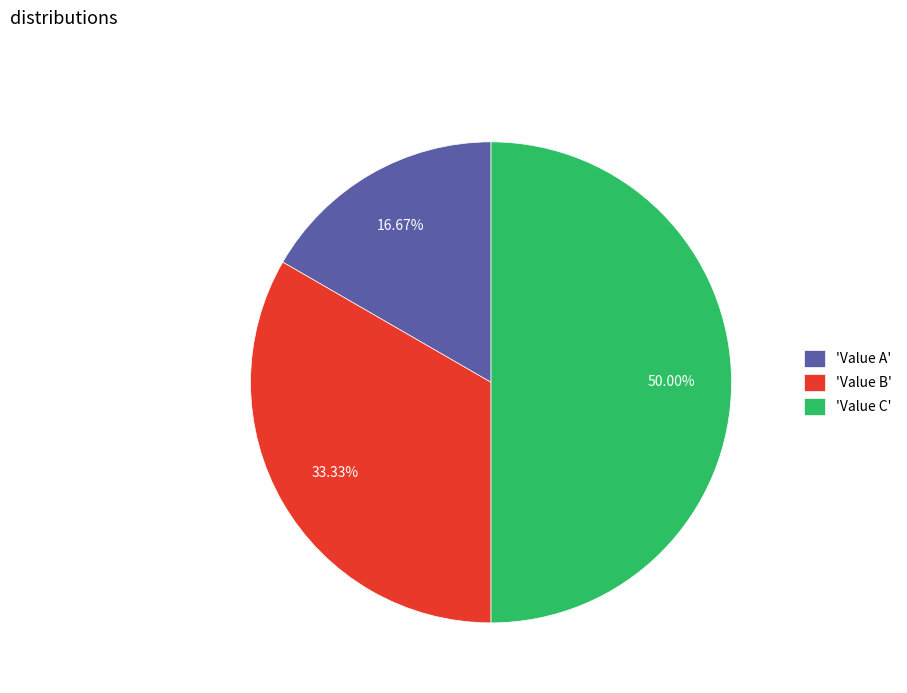

Is 'Value A' the majority of the pie?

No